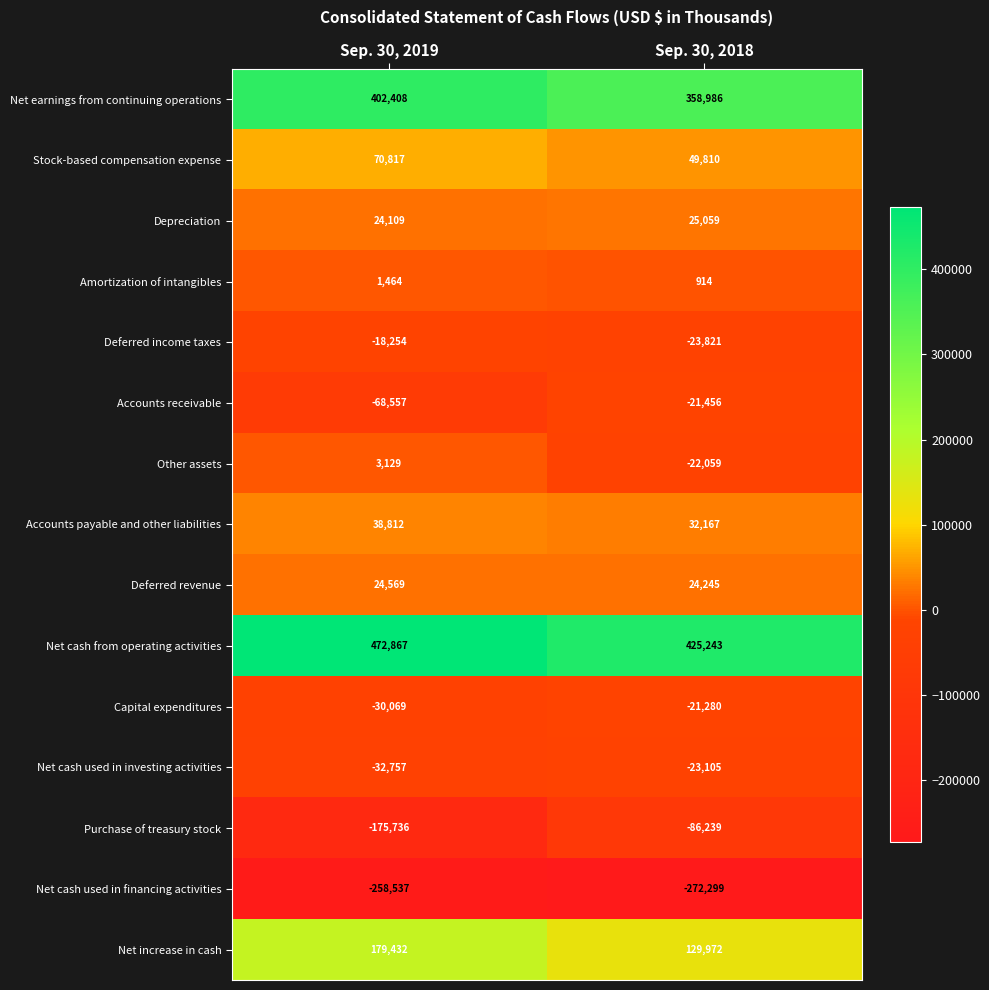

Reading right to left, extract all data points from this chart.

Net earnings from continuing operations: Sep. 30, 2018=358986	Sep. 30, 2019=402408
Stock-based compensation expense: Sep. 30, 2018=49810	Sep. 30, 2019=70817
Depreciation: Sep. 30, 2018=25059	Sep. 30, 2019=24109
Amortization of intangibles: Sep. 30, 2018=914	Sep. 30, 2019=1464
Deferred income taxes: Sep. 30, 2018=-23821	Sep. 30, 2019=-18254
Accounts receivable: Sep. 30, 2018=-21456	Sep. 30, 2019=-68557
Other assets: Sep. 30, 2018=-22059	Sep. 30, 2019=3129
Accounts payable and other liabilities: Sep. 30, 2018=32167	Sep. 30, 2019=38812
Deferred revenue: Sep. 30, 2018=24245	Sep. 30, 2019=24569
Net cash from operating activities: Sep. 30, 2018=425243	Sep. 30, 2019=472867
Capital expenditures: Sep. 30, 2018=-21280	Sep. 30, 2019=-30069
Net cash used in investing activities: Sep. 30, 2018=-23105	Sep. 30, 2019=-32757
Purchase of treasury stock: Sep. 30, 2018=-86239	Sep. 30, 2019=-175736
Net cash used in financing activities: Sep. 30, 2018=-272299	Sep. 30, 2019=-258537
Net increase in cash: Sep. 30, 2018=129972	Sep. 30, 2019=179432